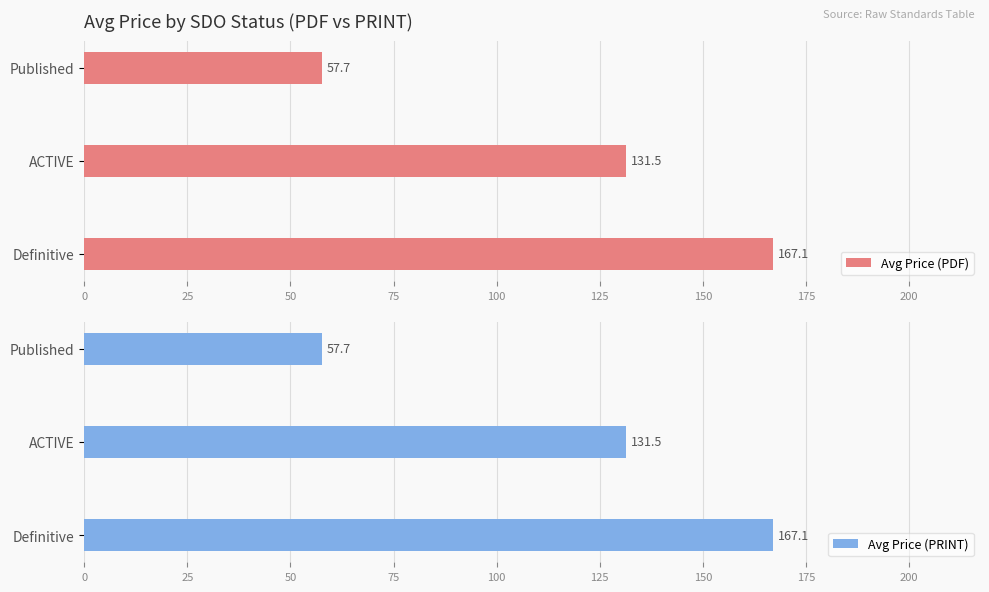

How many groups of bars are there?

3